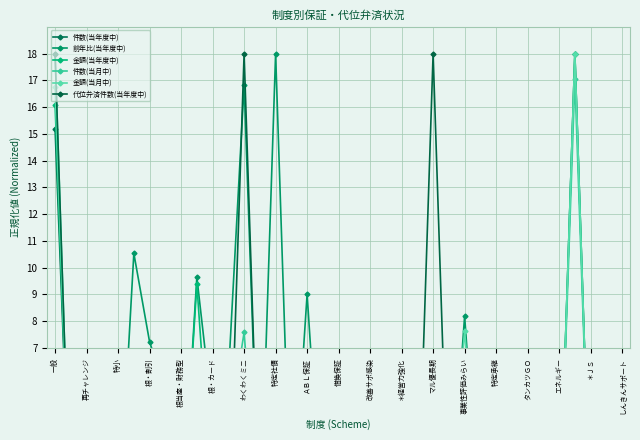

Reading left to right, list all the values displayed in this chart.

件数(当年度中): 15.2	0.0	0.0	0.0	0.0	4.9	3.5	2.5	0.0	6.0	3.5	2.5	4.9	0.0	0.4	0.4	0.4	0.0	0.0	0.0	0.0	0.0	0.0	0.0	3.2	0.4	1.1	0.0	0.0	0.0	1.4	0.0	0.0	18.0	0.0	0.0	0.4
前年比(当年度中): 6.3	0.0	0.0	0.0	0.0	10.5	7.2	5.5	0.0	9.6	4.4	5.9	16.8	0.0	18.0	0.0	9.0	0.0	0.0	0.0	0.0	0.0	0.0	0.0	3.9	0.0	8.2	0.0	0.0	0.0	2.0	0.0	0.0	0.0	0.0	0.0	0.0
金額(当年度中): 16.1	0.0	0.0	0.0	0.0	1.2	2.2	1.6	0.0	9.4	0.9	0.6	0.8	0.0	2.0	2.0	0.9	0.0	0.0	0.0	0.0	0.0	0.0	0.0	3.1	0.1	3.8	0.0	0.0	0.0	1.0	0.0	0.0	18.0	0.0	0.0	0.3
件数(当月中): 18.0	0.0	0.0	0.0	0.0	0.0	5.7	3.8	0.0	6.6	4.7	3.8	7.6	0.0	0.9	0.9	0.9	0.0	0.0	0.0	0.0	0.0	0.0	0.0	3.8	0.0	1.9	0.0	0.0	0.0	1.9	0.0	0.0	17.1	0.0	0.0	0.9
金額(当月中): 16.8	0.0	0.0	0.0	0.0	0.0	2.3	3.2	0.0	5.0	0.8	0.7	1.1	0.0	4.9	4.9	2.2	0.0	0.0	0.0	0.0	0.0	0.0	0.0	3.0	0.0	7.6	0.0	0.0	0.0	0.9	0.0	0.0	18.0	0.0	0.0	0.8
代位弁済件数(当年度中): 18.0	0.0	0.0	0.0	0.0	0.0	0.0	0.0	0.0	0.0	0.0	0.0	18.0	0.0	0.0	0.0	0.0	0.0	0.0	0.0	0.0	0.0	0.0	0.0	18.0	0.0	0.0	0.0	0.0	0.0	0.0	0.0	0.0	0.0	0.0	0.0	0.0